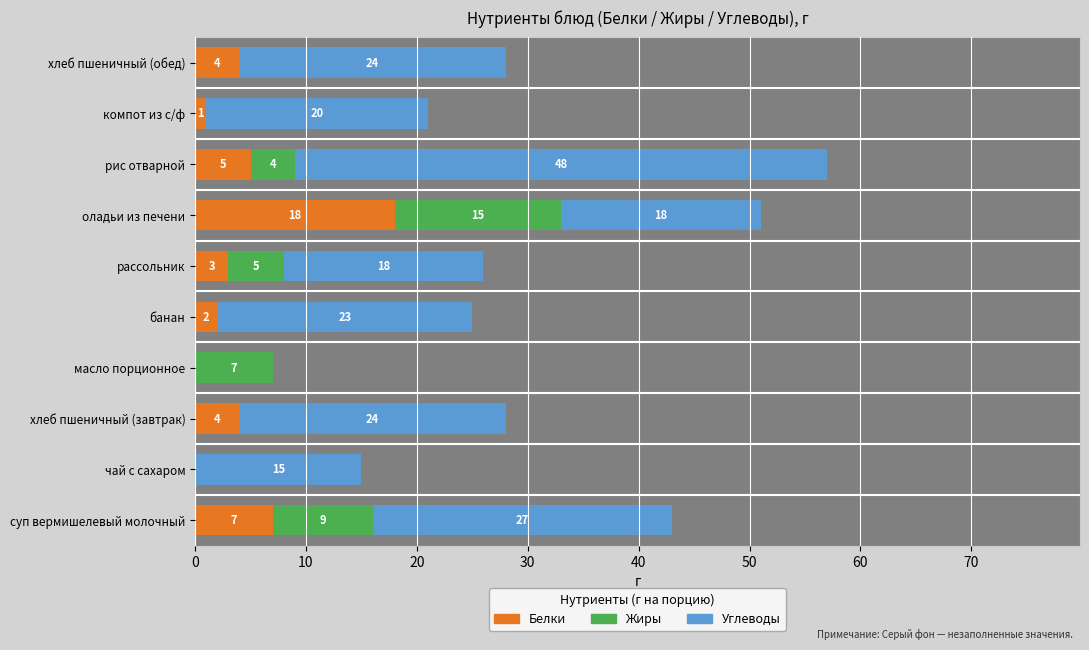

How many data points in Белки are less than 4?

5